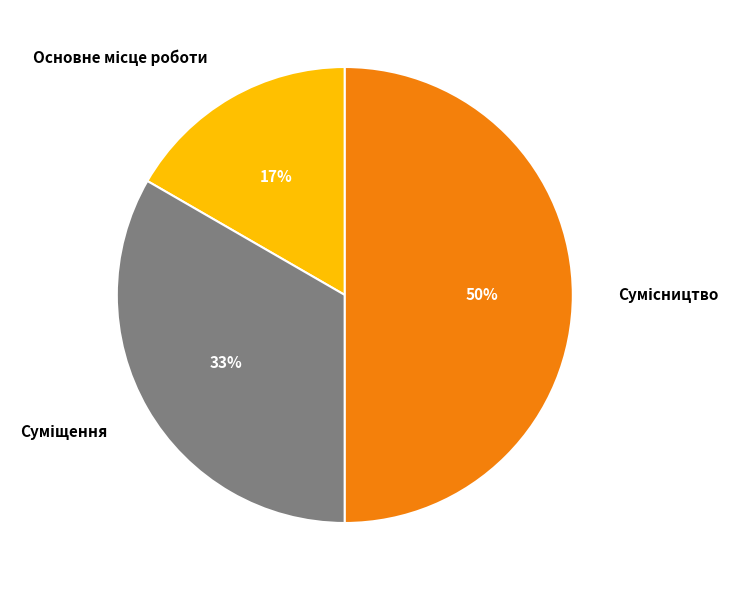

To the nearest percent, what is the difference between the largest and smallest slice percentages?

33%